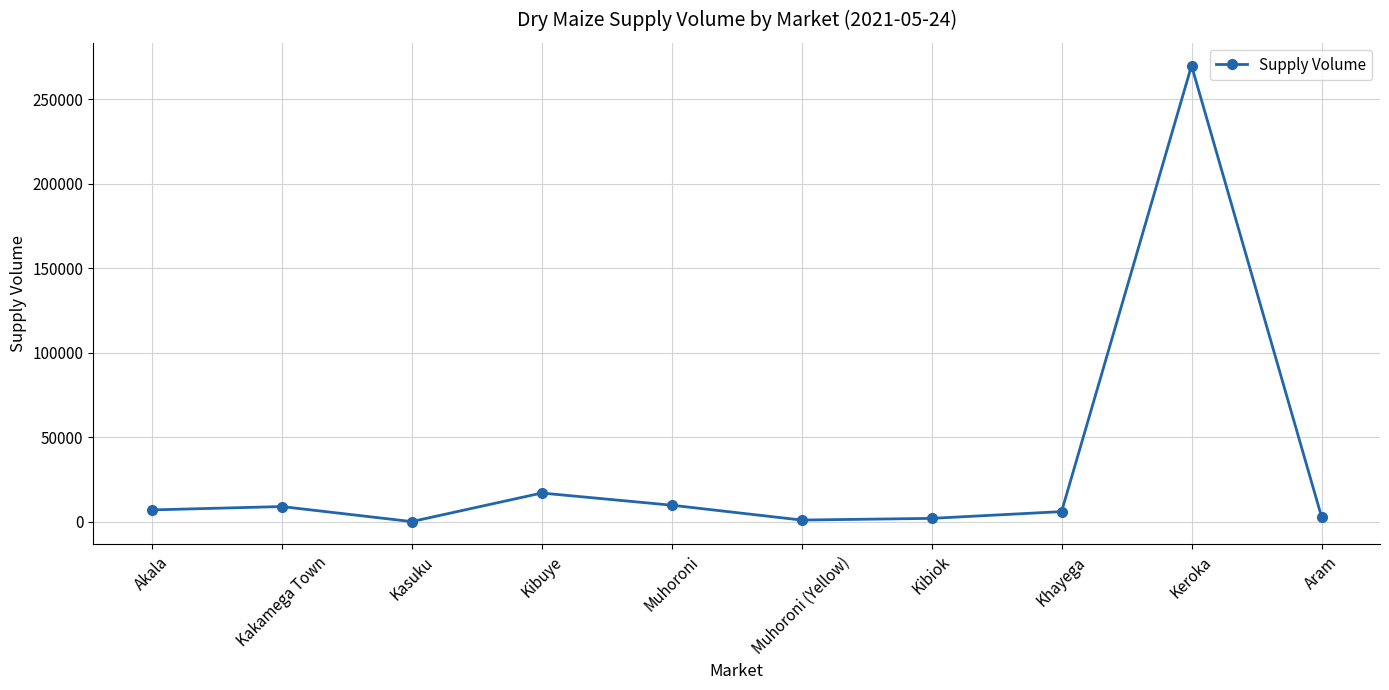

How many data points are less than 7000?

5